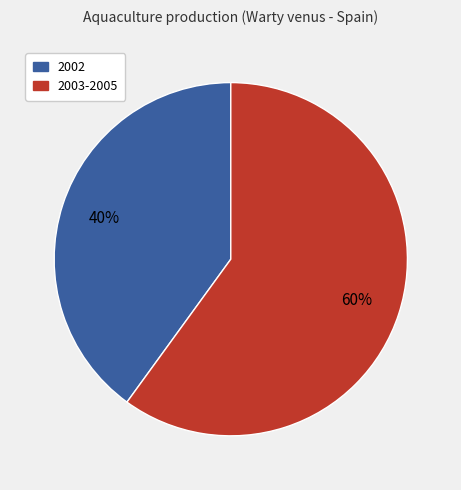

To the nearest percent, what is the difference between the largest and smallest slice percentages?

20%